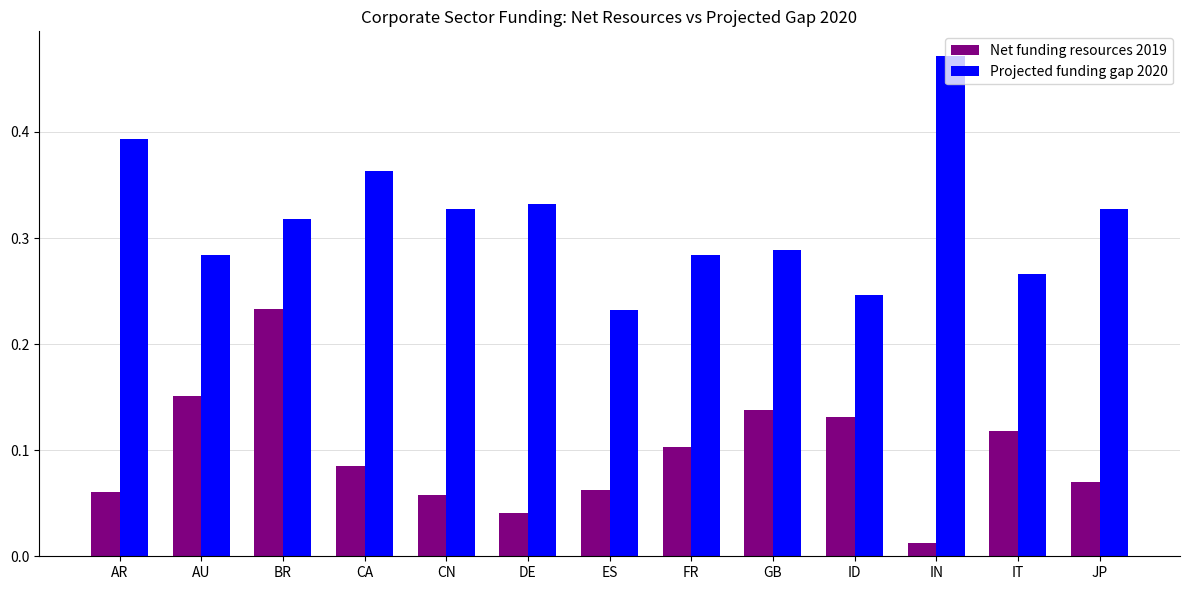

Which series changed the most between CN and ID?

Projected funding gap 2020